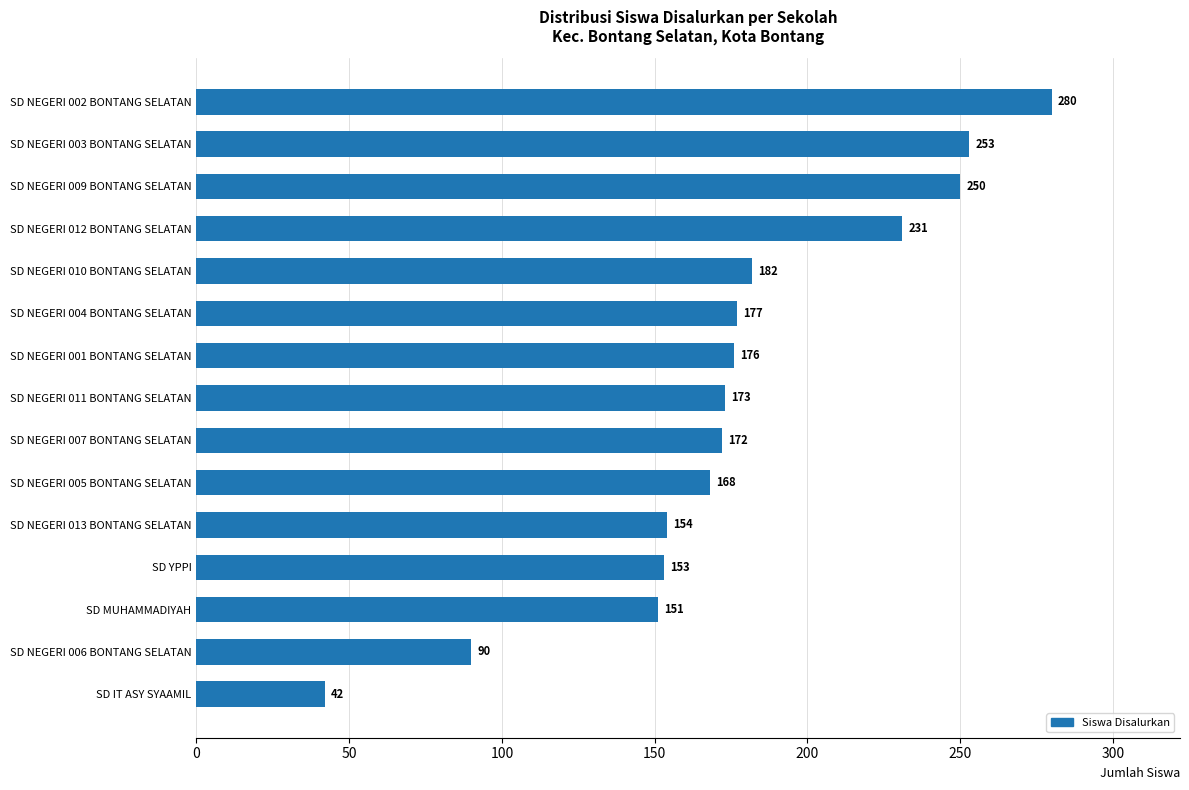

Rank the categories by value from lowest to highest.

SD IT ASY SYAAMIL, SD NEGERI 006 BONTANG SELATAN, SD MUHAMMADIYAH, SD YPPI, SD NEGERI 013 BONTANG SELATAN, SD NEGERI 005 BONTANG SELATAN, SD NEGERI 007 BONTANG SELATAN, SD NEGERI 011 BONTANG SELATAN, SD NEGERI 001 BONTANG SELATAN, SD NEGERI 004 BONTANG SELATAN, SD NEGERI 010 BONTANG SELATAN, SD NEGERI 012 BONTANG SELATAN, SD NEGERI 009 BONTANG SELATAN, SD NEGERI 003 BONTANG SELATAN, SD NEGERI 002 BONTANG SELATAN